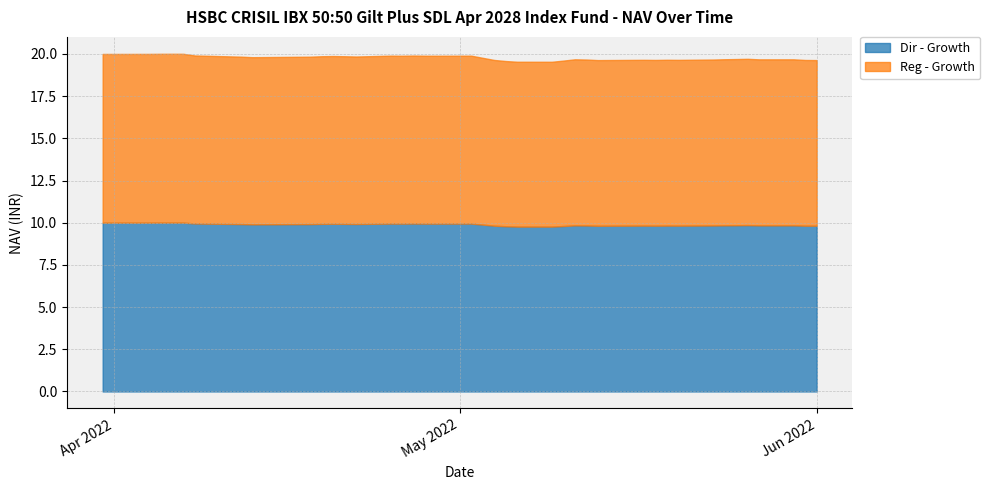

At which label is Dir - Growth closest to 9?

2022-05-09